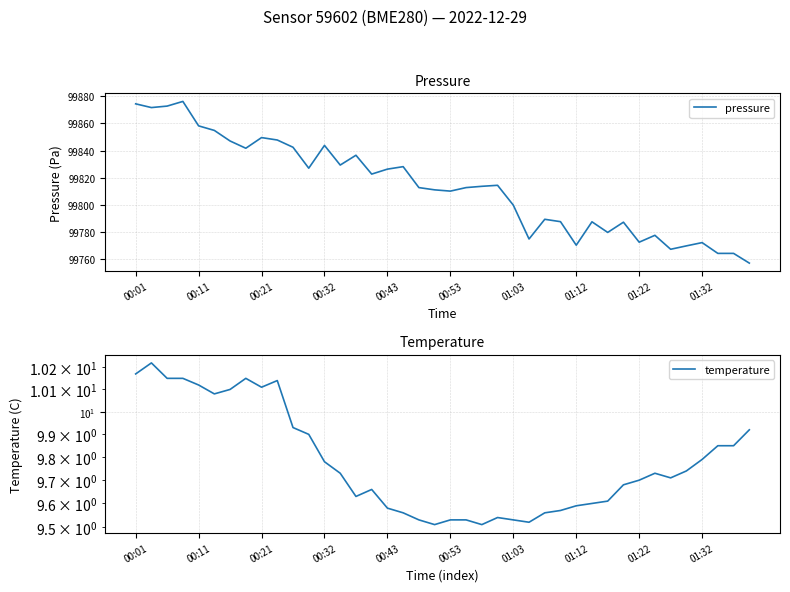

The value of pressure at 00:21 is 99849.5. True or false?

True